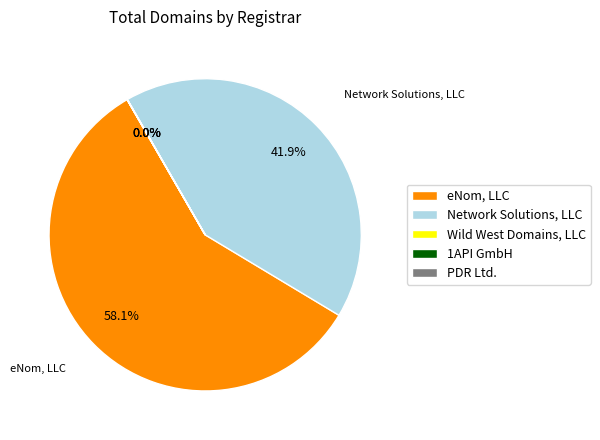

Which slice is the largest?

eNom, LLC